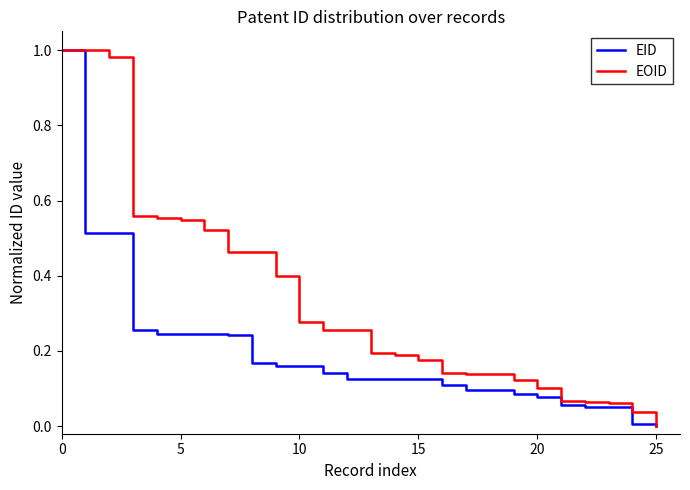

Does the chart display data point markers on the line(s)?

No